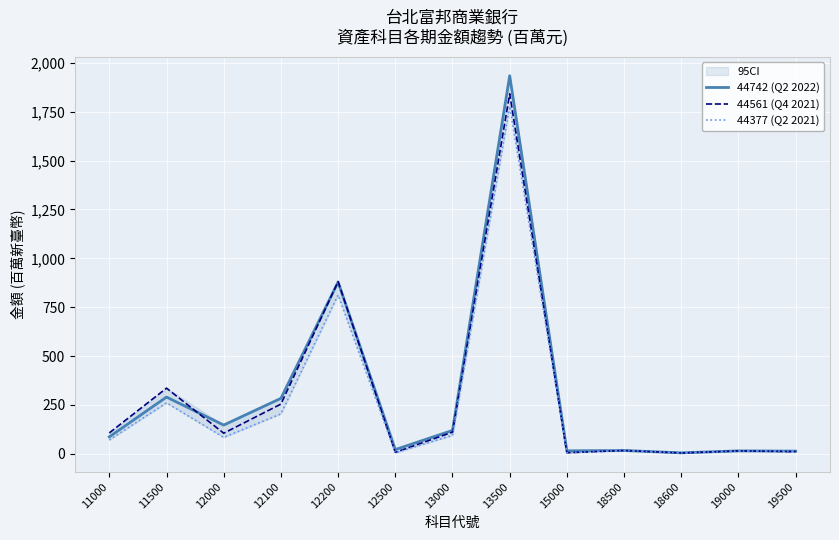

Count the number of categories in the chart.

13